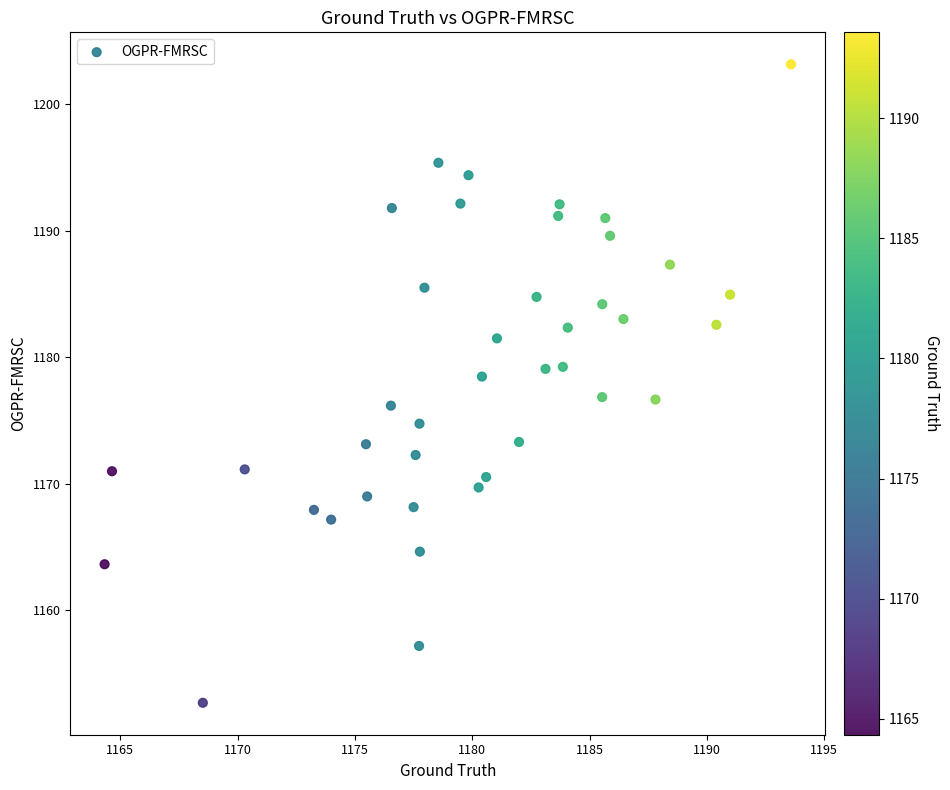

What is the range of Y values (max minus min)?

50.5